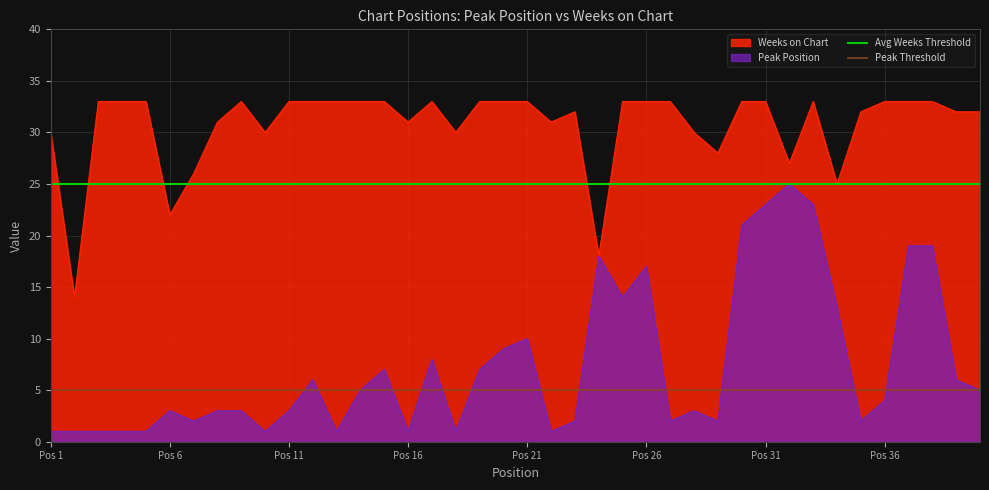

How many lines are shown in the chart?

2